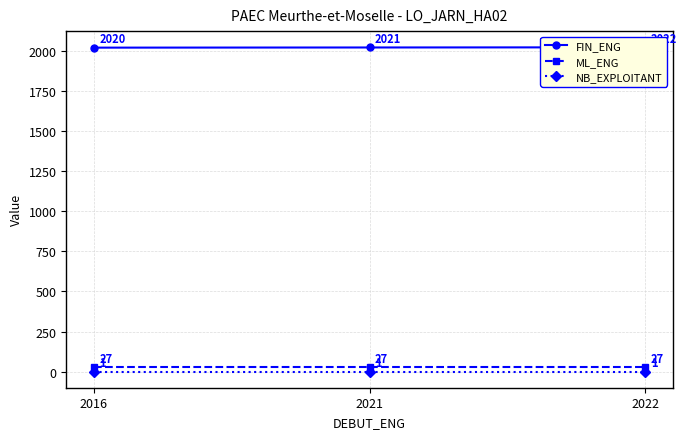

What is the average value of the ML_ENG series?

27